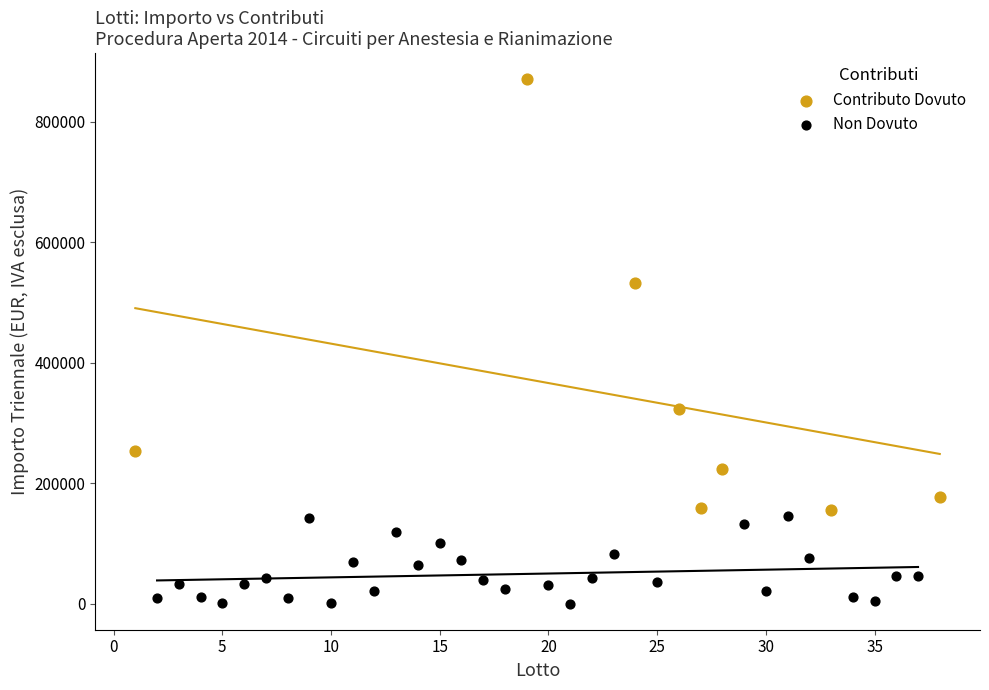

What are all the series names shown in the legend?

Contributo Dovuto, Non Dovuto